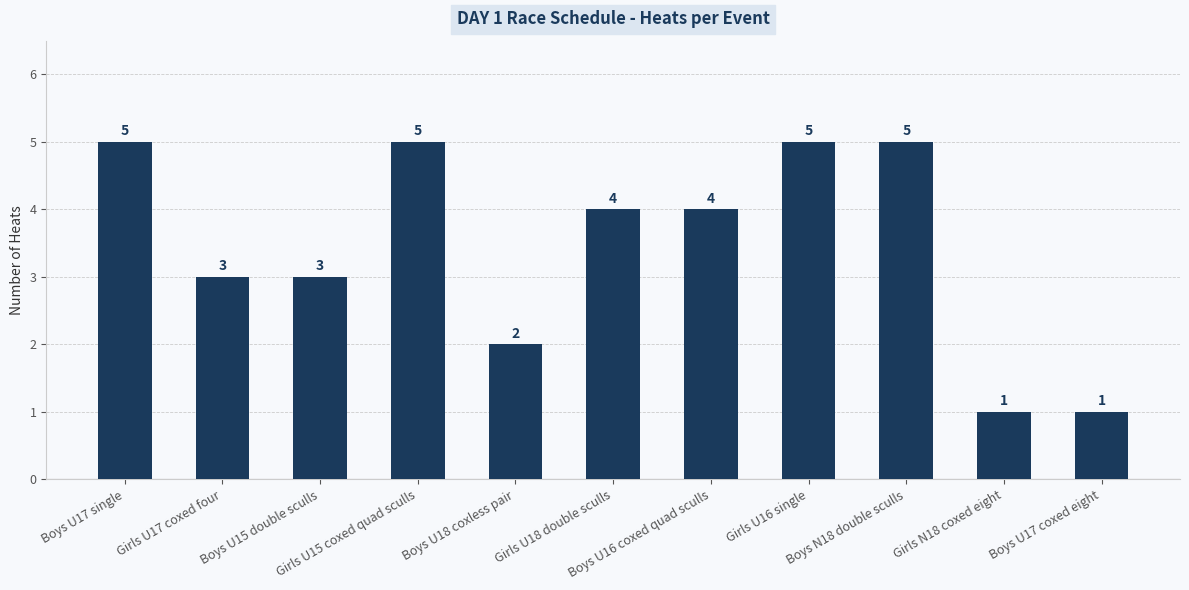

How many values are between 2 and 5?

9